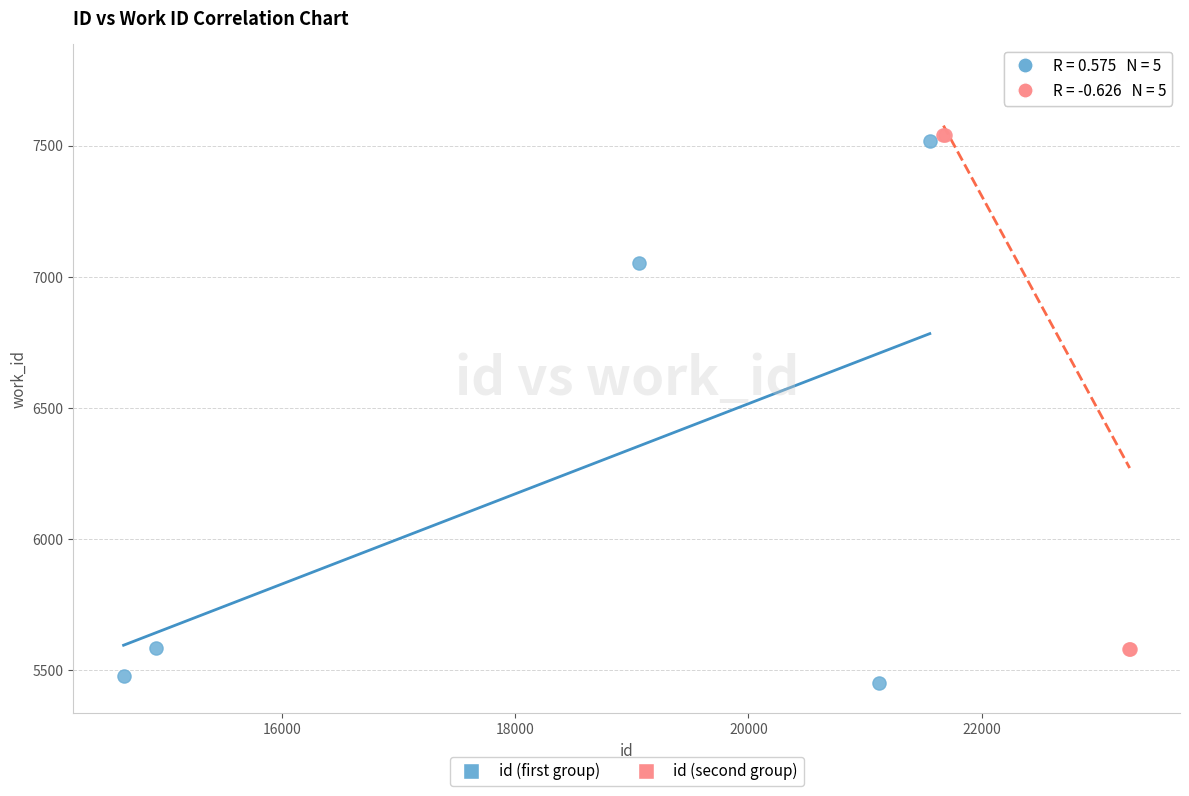

What are all the series names shown in the legend?

id (first group), id (second group)